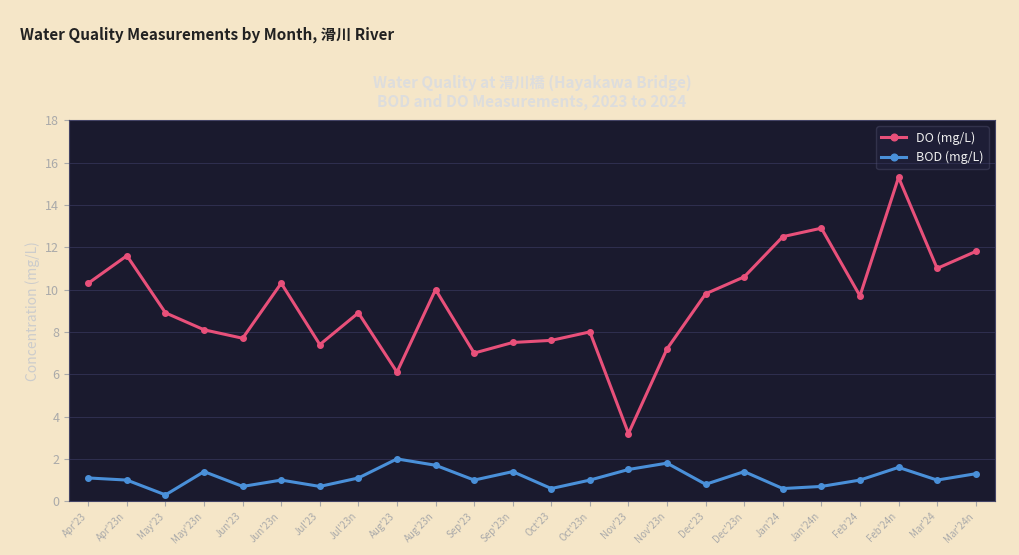

What is the average value of the BOD (mg/L) series?

1.1